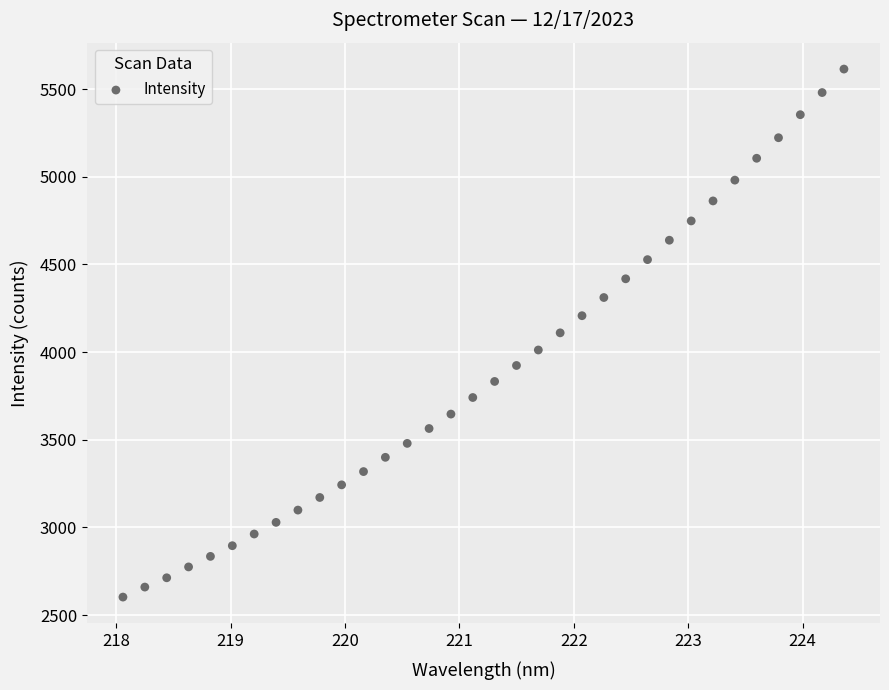

What is the range of Y values (max minus min)?

3011.7